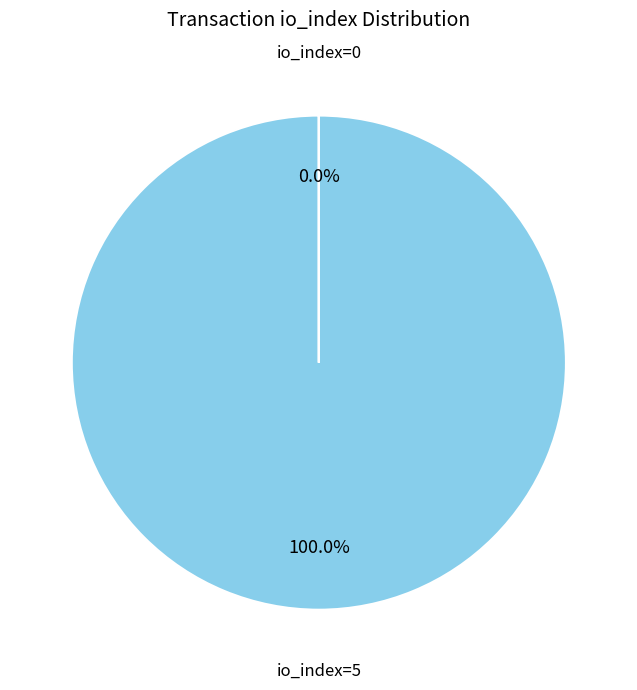

The direction=-1 (io_index=5) slice represents 100% of the pie. True or false?

True